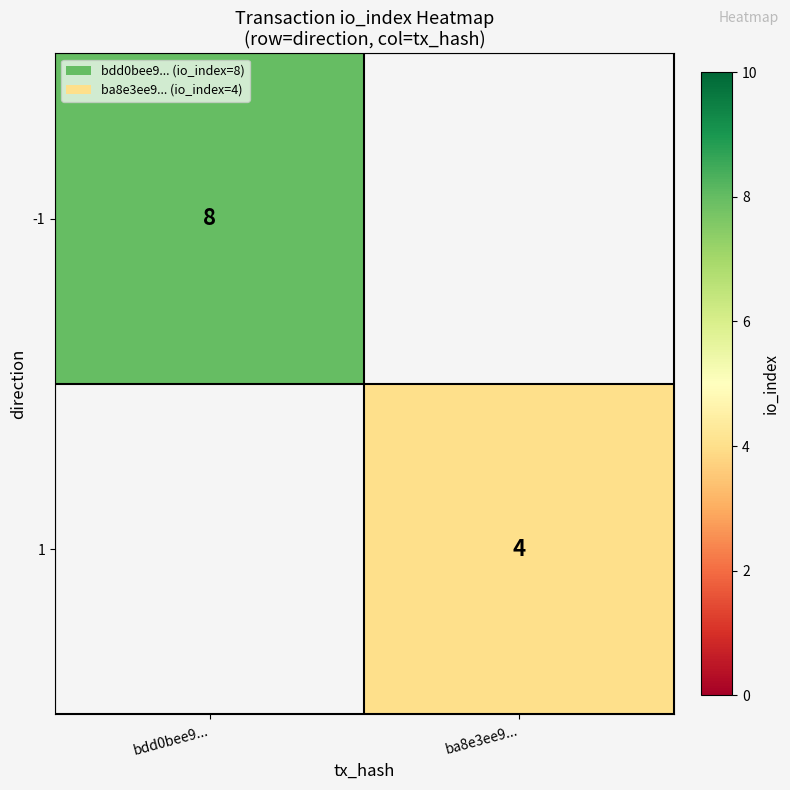

Is it true that 1 equals 7 at ba8e3ee9...?

False